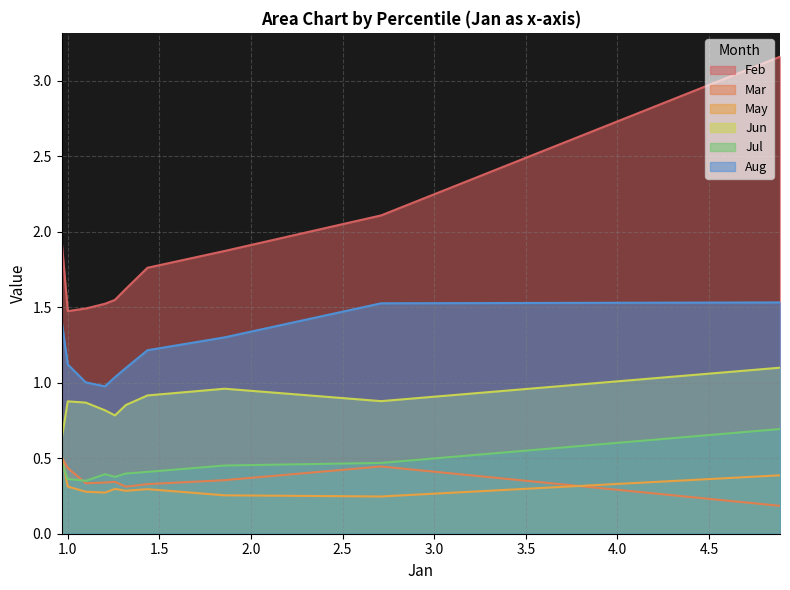

True or false: Jun and May cross at least once.

False